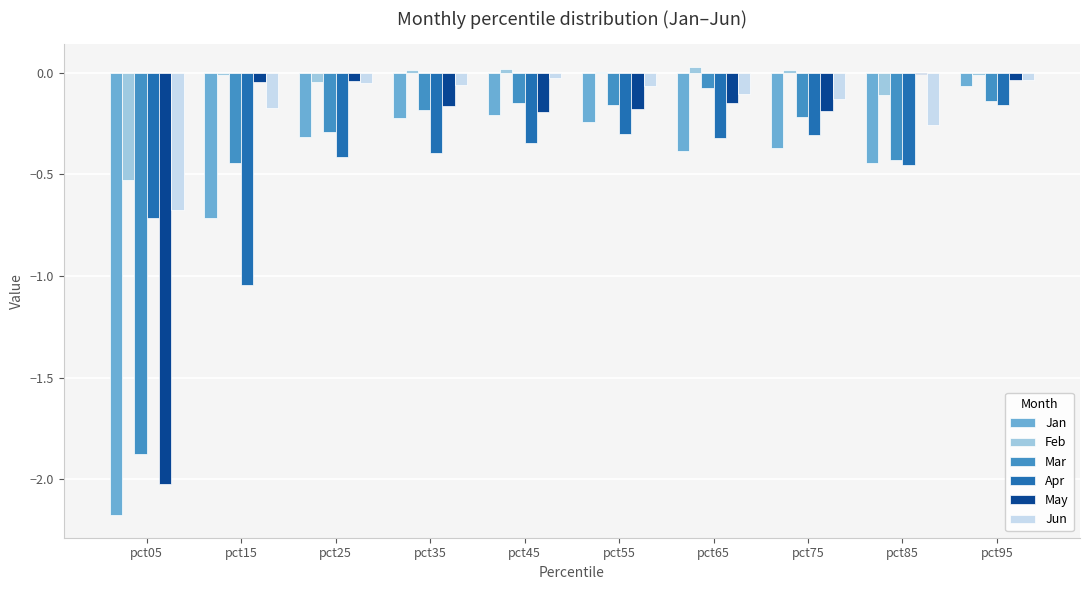

Does the chart contain stacked bars?

No